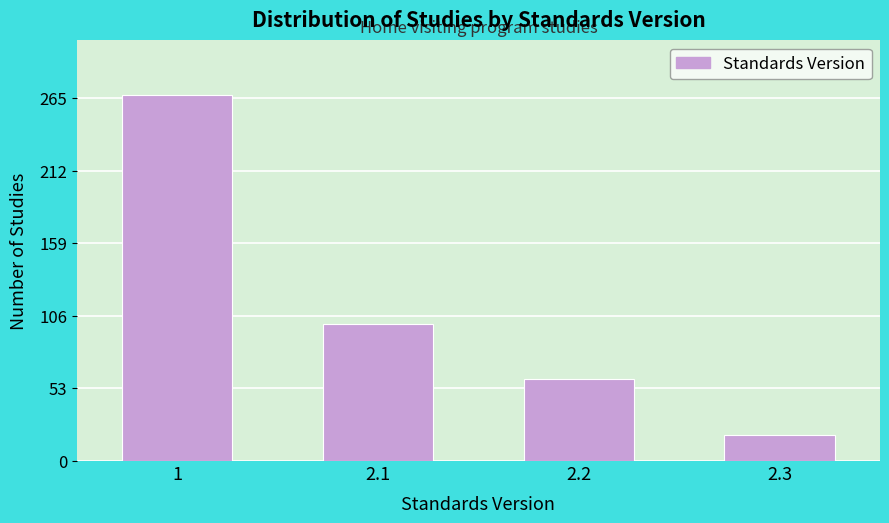

Reading left to right, transcribe all the data shown in this chart.

267	100	60	19